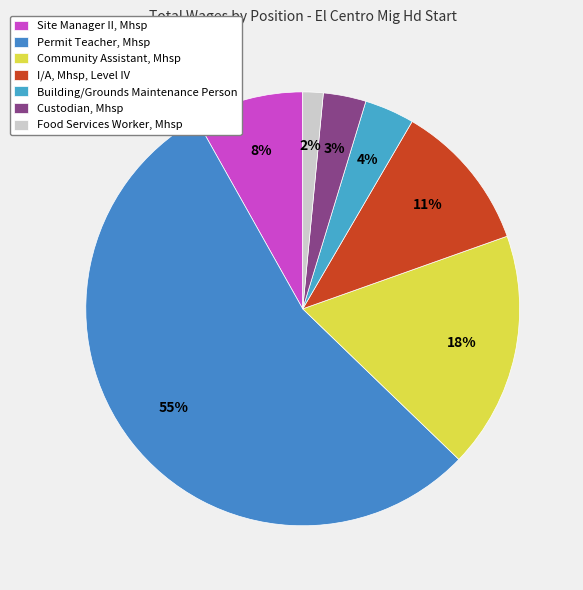

How many segments does this pie chart have?

7